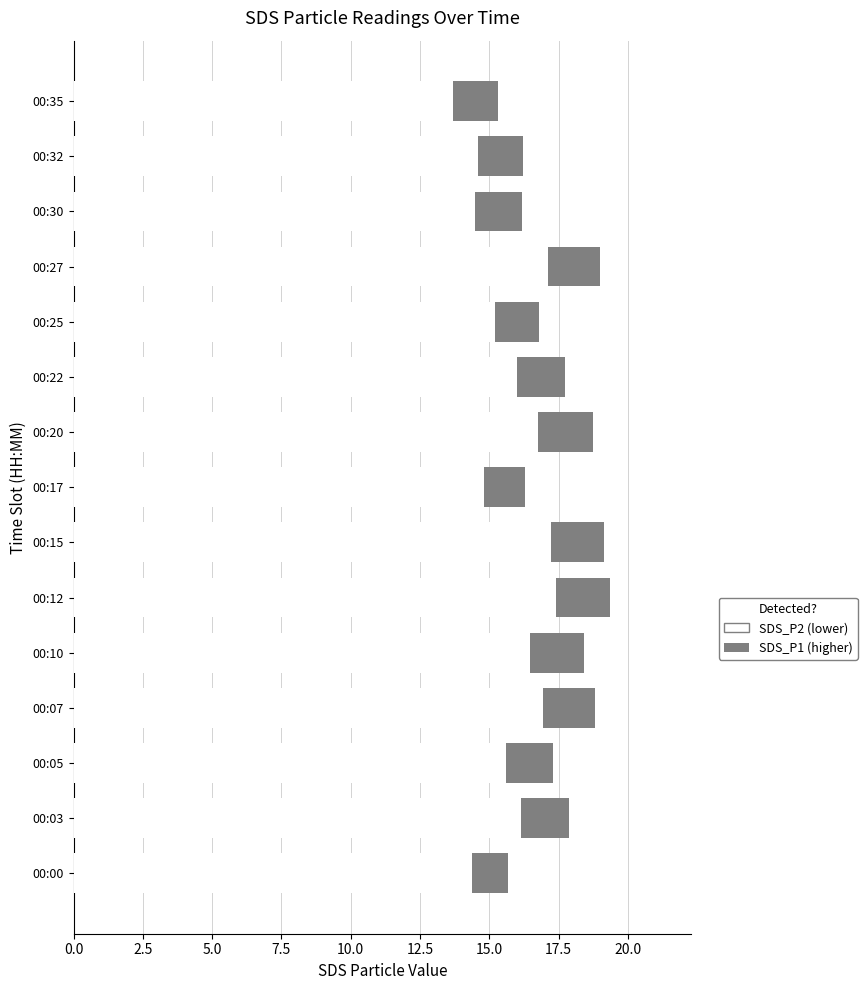

What is the average value of the SDS_P2 series?

15.8